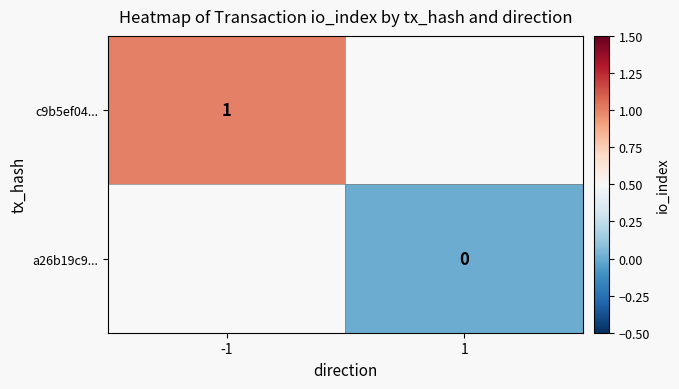

Is it true that c9b5ef04... equals 1 at -1?

True